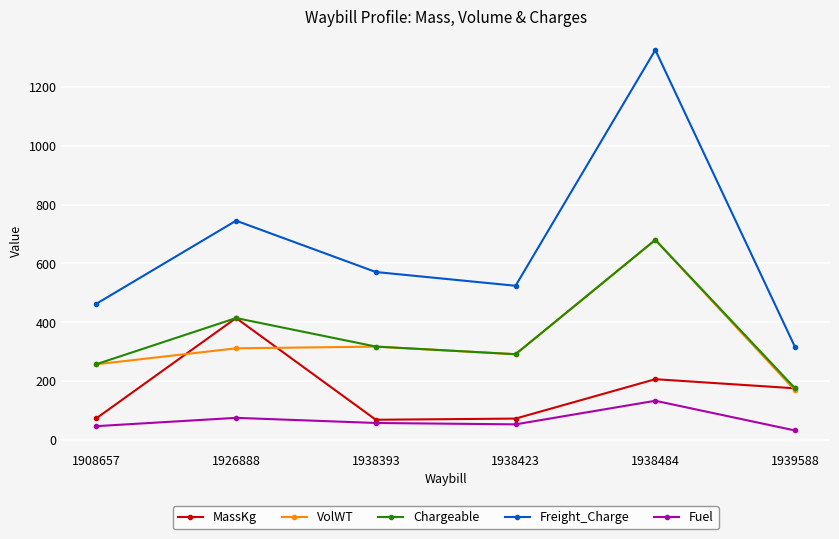

True or false: Freight_Charge and Chargeable cross at least once.

False